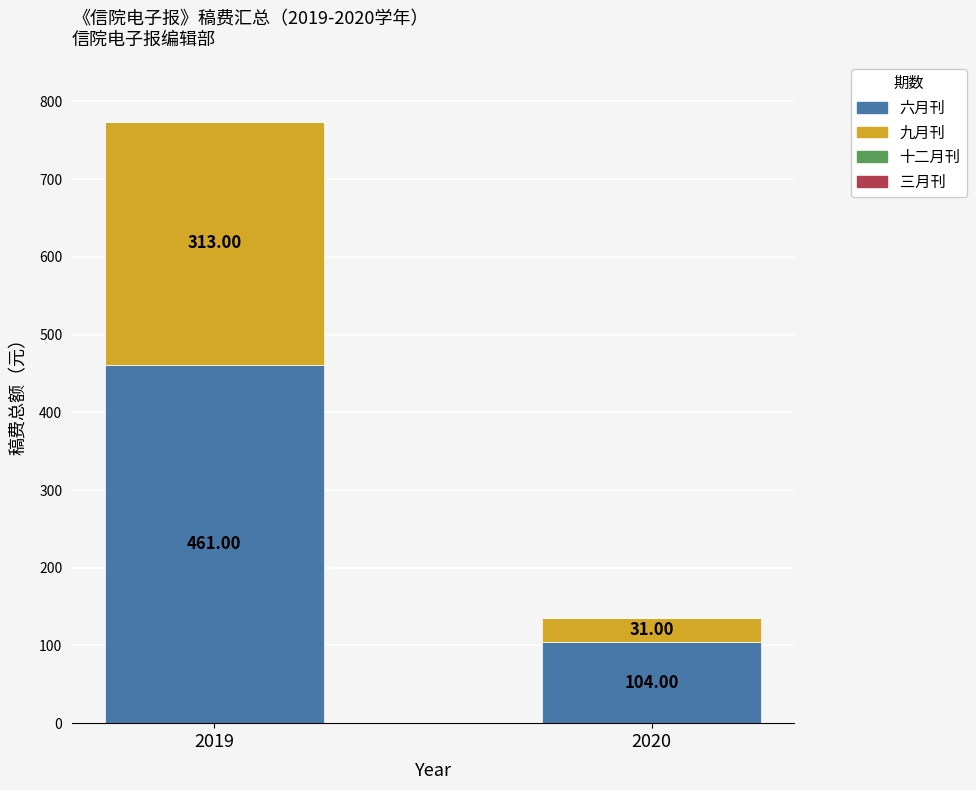

Count the number of data series in this chart.

2